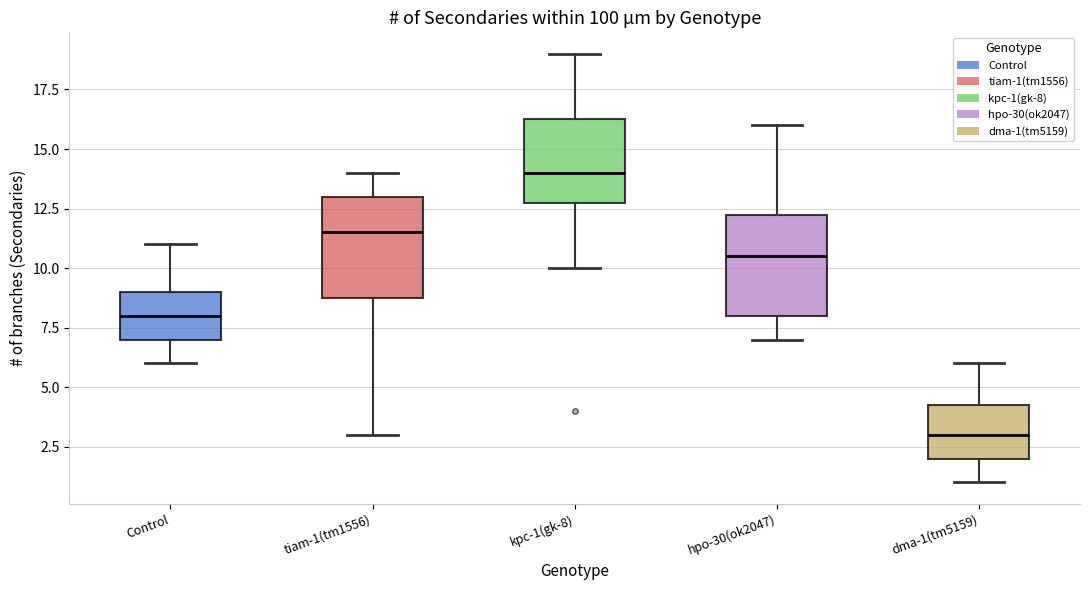

Reading left to right, read every box against the y-axis: the position of its median line, the range the box covers, and the ends of its whiskers. The values are not printed on the chart, so give them approximately, as read against the axis.

Control: median 8.0, box 7.0 to 9.0, whiskers 6.0 to 11.0
tiam-1(tm1556): median 11.5, box 9.0 to 13.0, whiskers 3.0 to 14.0
kpc-1(gk-8): median 14.0, box 13.0 to 16.5, whiskers 10.0 to 19.0
hpo-30(ok2047): median 10.5, box 8.0 to 12.5, whiskers 7.0 to 16.0
dma-1(tm5159): median 3.0, box 2.0 to 4.5, whiskers 1.0 to 6.0